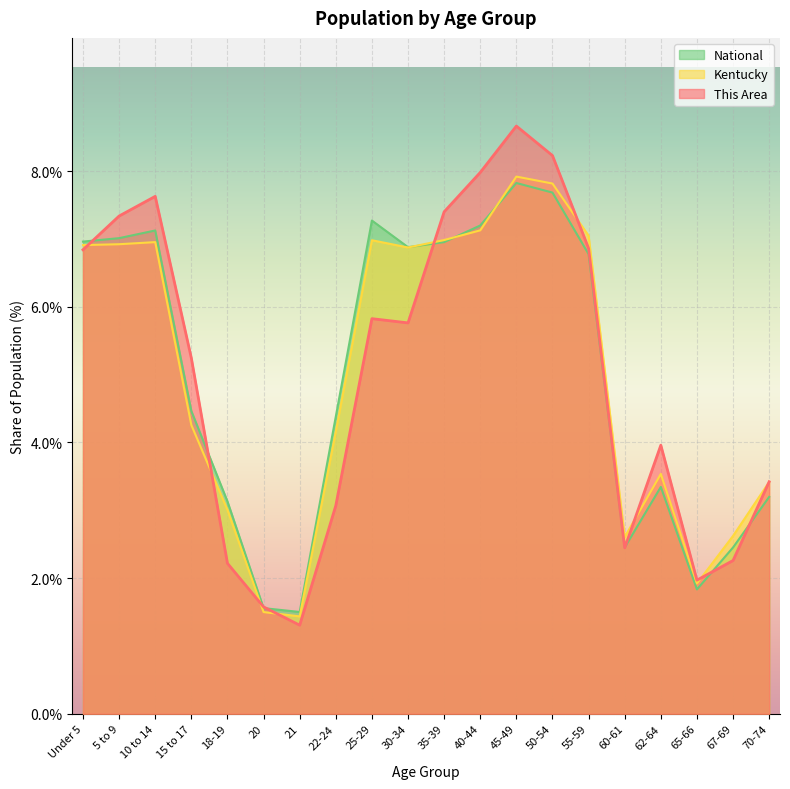

How many lines are shown in the chart?

3